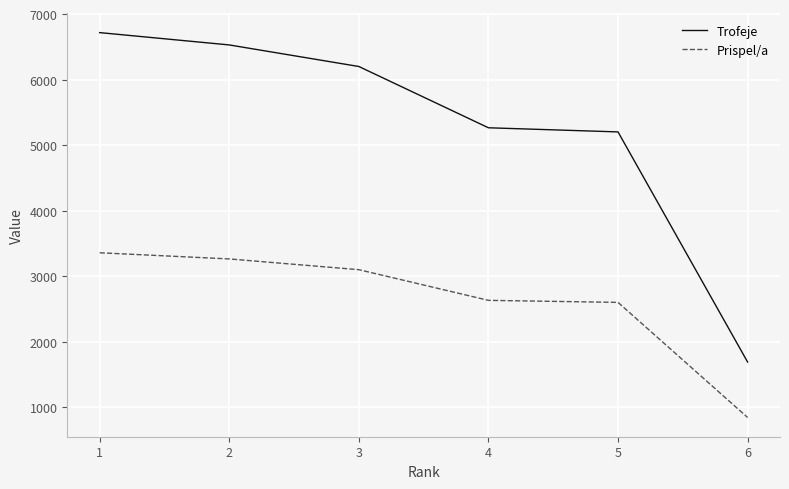

At which label does Trofeje reach its minimum?

6